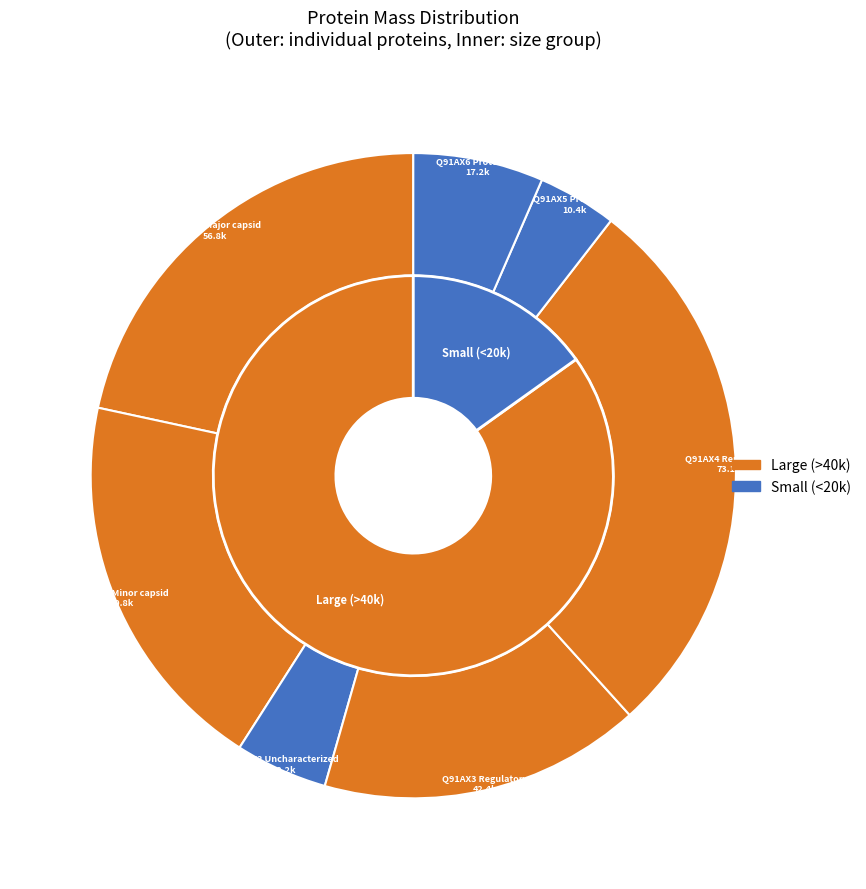

What percentage is the Q91AX4 Replication slice, to the nearest percent?

28%